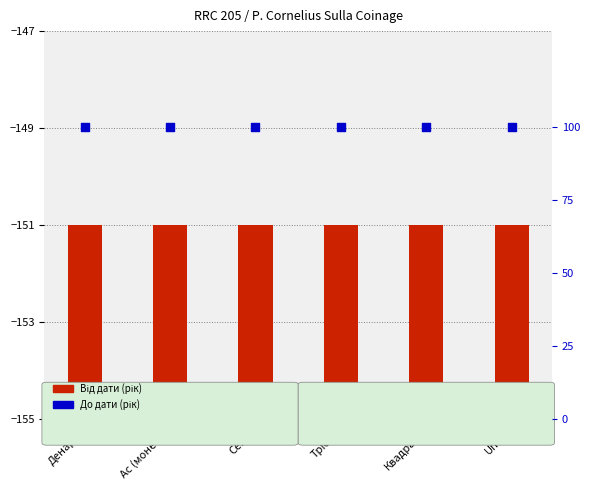

What are all the series names shown in the legend?

Від дати, До дати